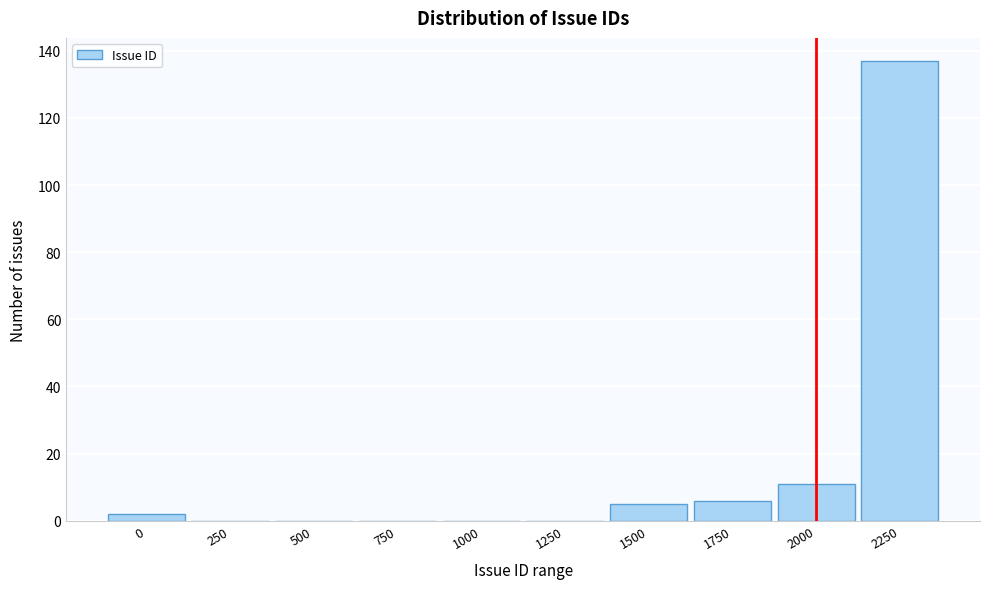

Reading left to right, what are all the values shown in this chart?

0=2	250=0	500=0	750=0	1000=0	1250=0	1500=5	1750=6	2000=11	2250=137